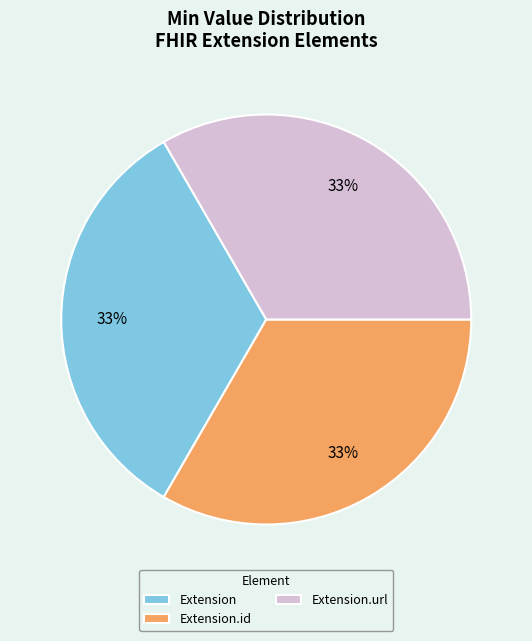

Do Extension and Extension.url together represent more than half of the pie?

Yes